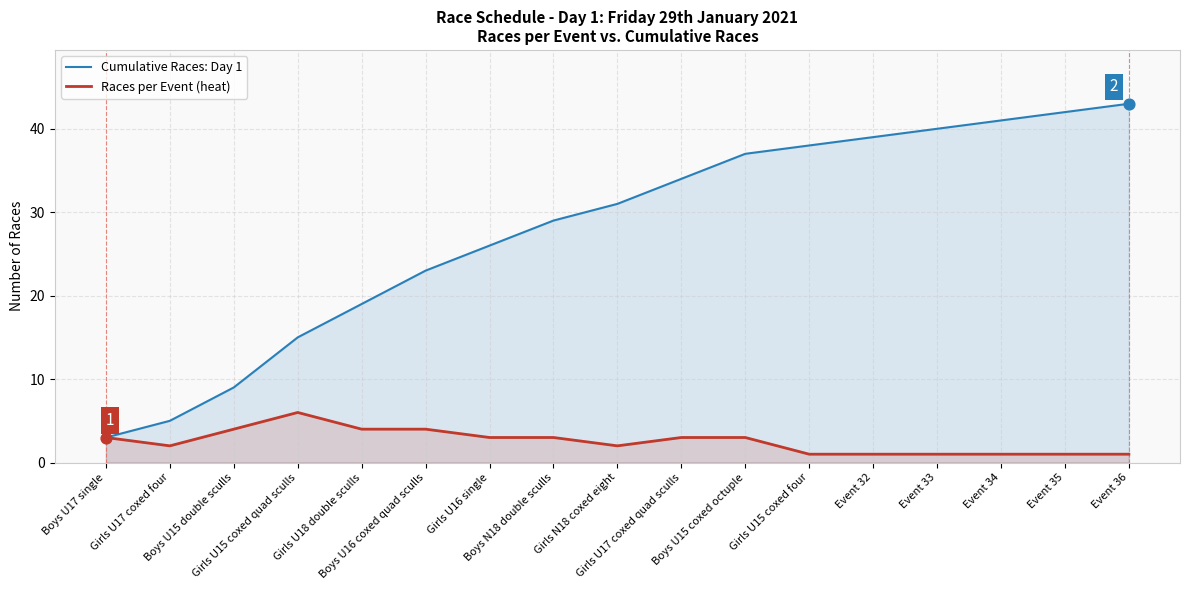

What are all the series names shown in the legend?

Cumulative Races: Day 1, Races per Event (heat)